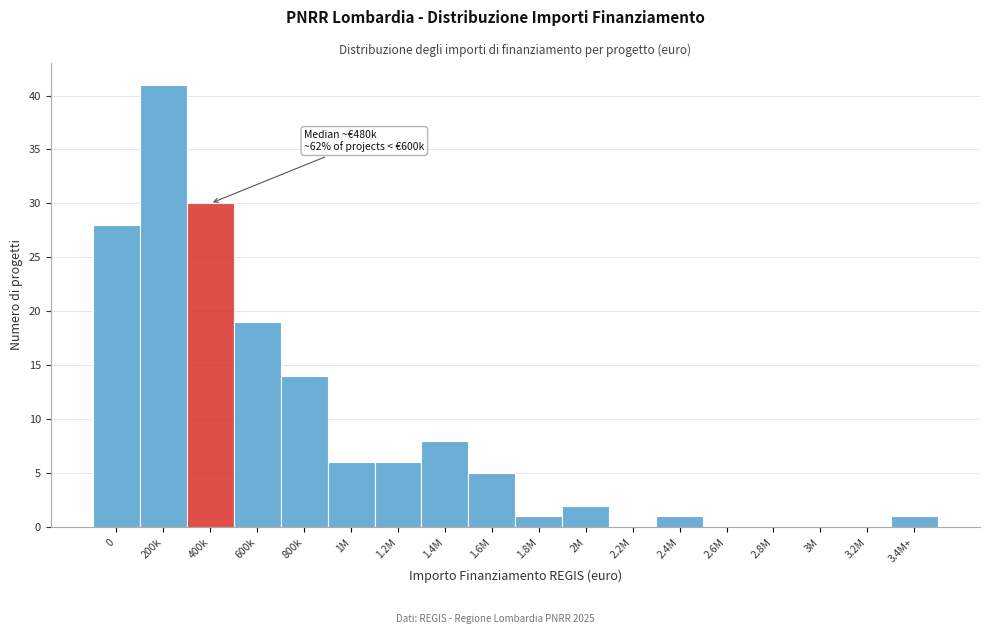

Reading left to right, what are all the values shown in this chart?

0=28	200k=41	400k=30	600k=19	800k=14	1M=6	1.2M=6	1.4M=8	1.6M=5	1.8M=1	2M=2	2.2M=0	2.4M=1	2.6M=0	2.8M=0	3M=0	3.2M=0	3.4M+=1